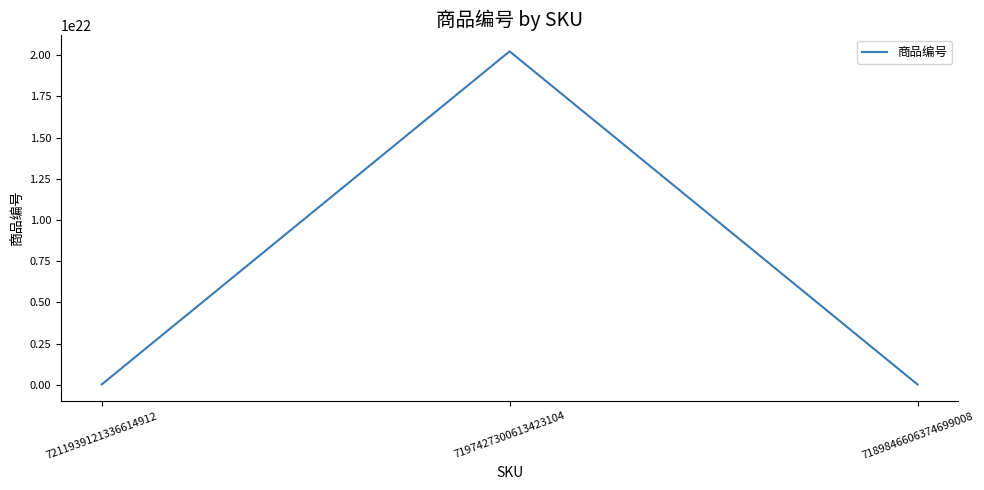

The value at 7197427300613423104 is 20240000000000000000000. True or false?

True